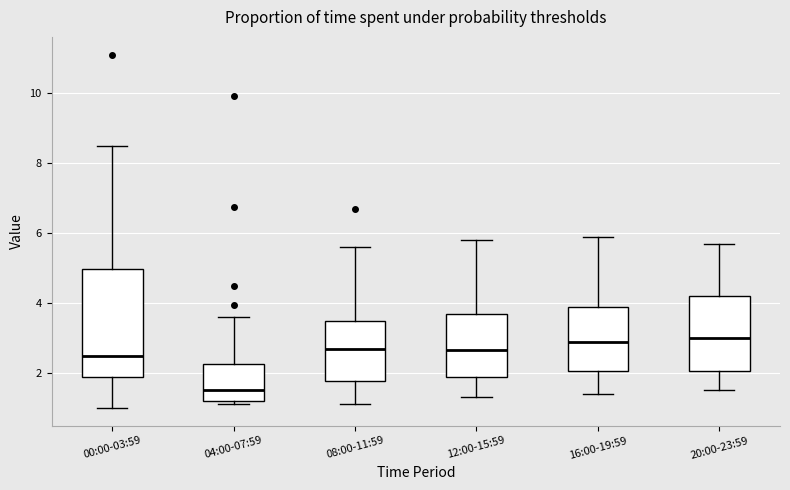

Which box is the tallest, from its lower edge to its upper edge?

00:00-03:59